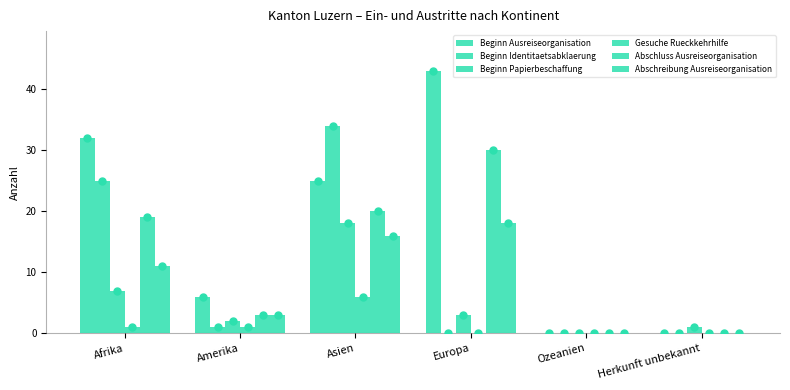

Are the bars grouped side by side (vs. stacked)?

Yes